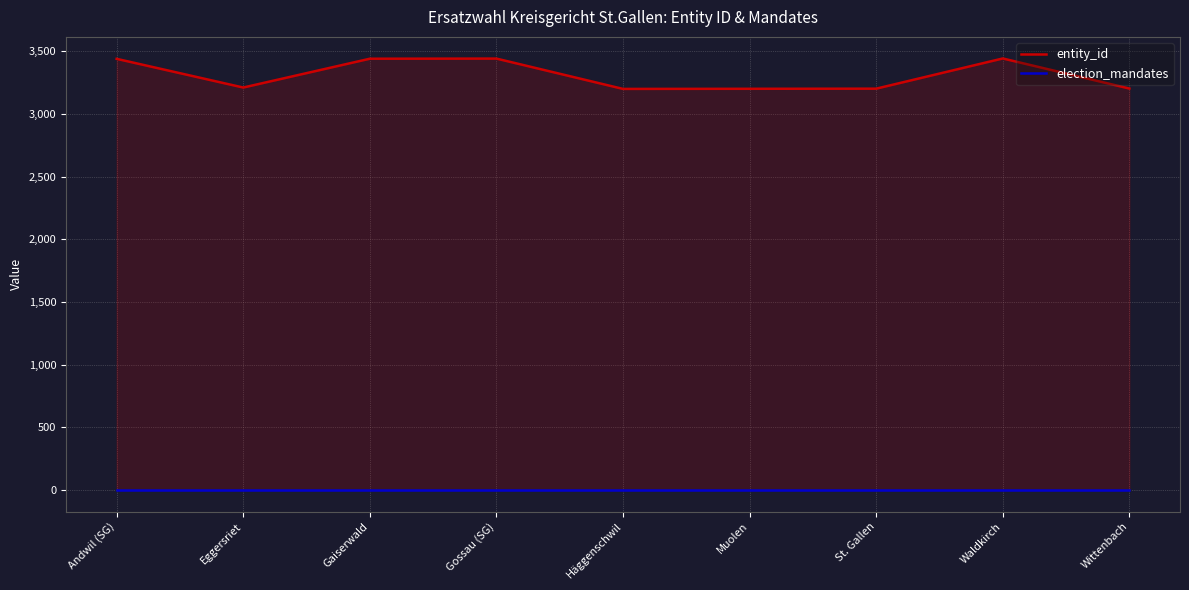

At Wittenbach, list the series in order from largest to smallest.

entity_id, election_mandates